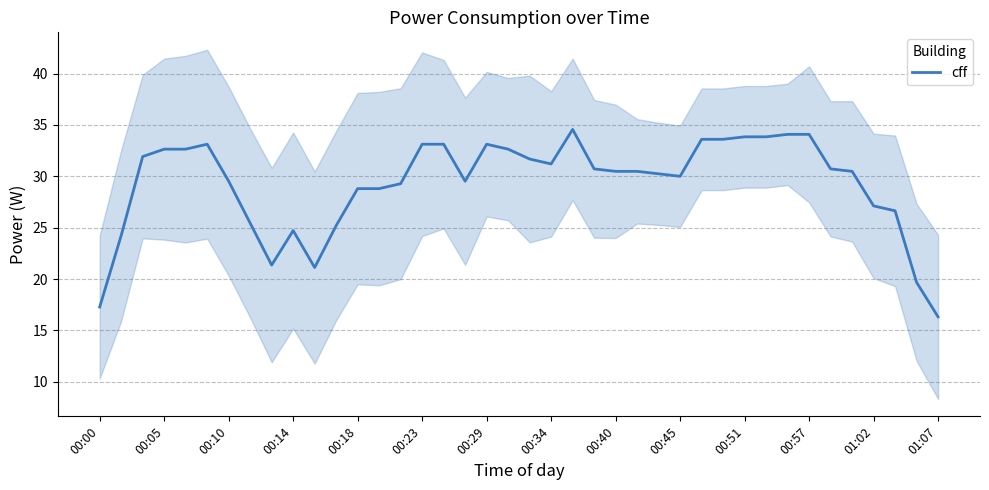

Reading left to right, extract all data points from this chart.

17.3	24.2	31.9	32.6	32.6	33.1	29.5	25.4	21.4	24.7	21.1	25.2	28.8	28.8	29.3	33.1	33.1	29.5	33.1	32.6	31.7	31.2	34.6	30.7	30.5	30.5	30.2	30.0	33.6	33.6	33.8	33.8	34.1	34.1	30.7	30.5	27.1	26.6	19.7	16.3